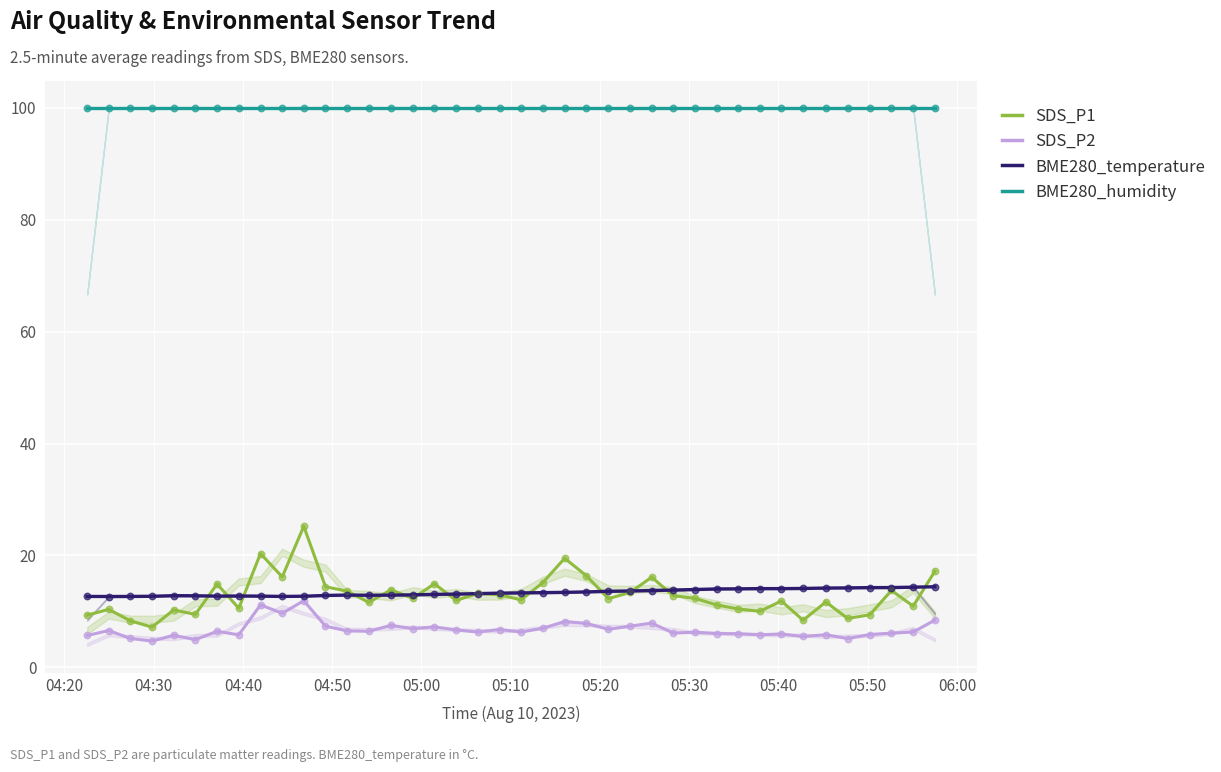

Which series has the largest total across all categories?

BME280_humidity